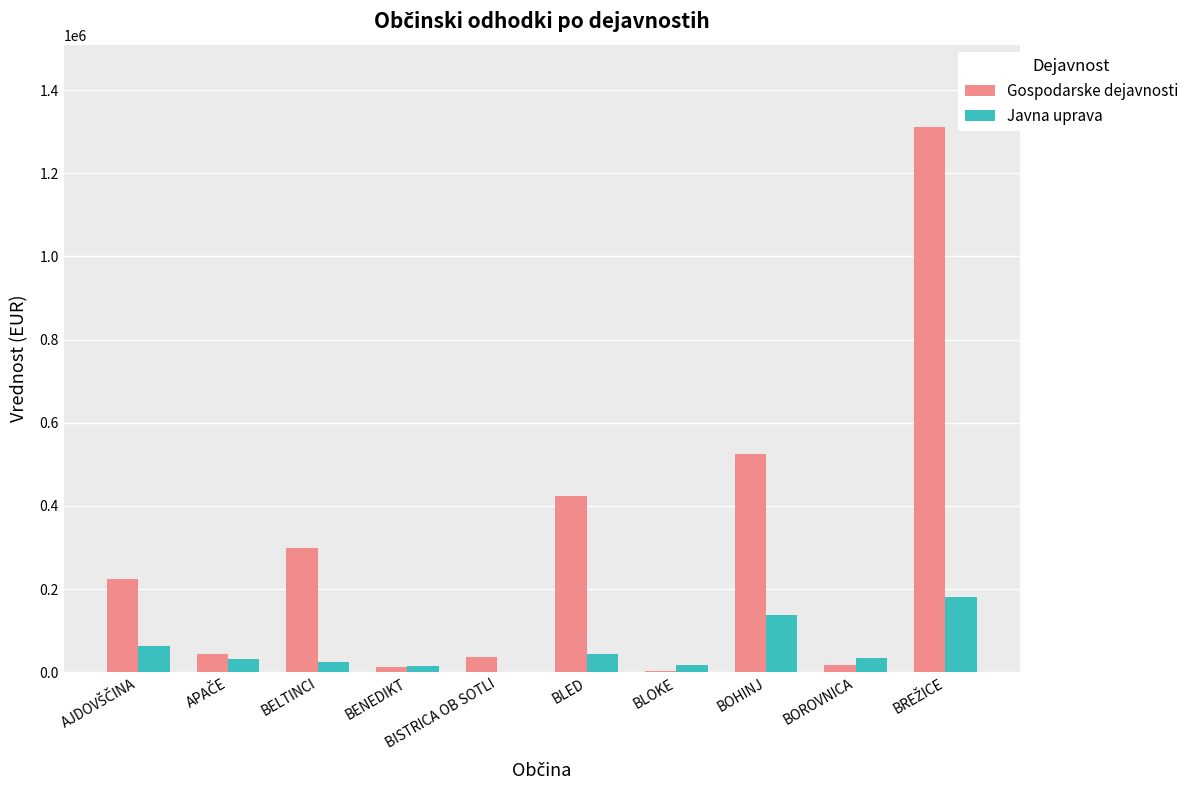

What is the sum of all Javna uprava values?

542501.5